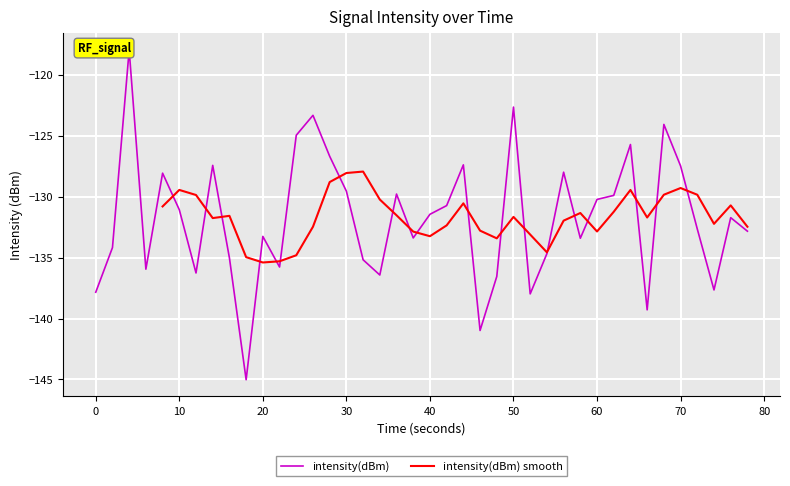

The value of intensity(dBm) smooth at 40 is -133.2. True or false?

True